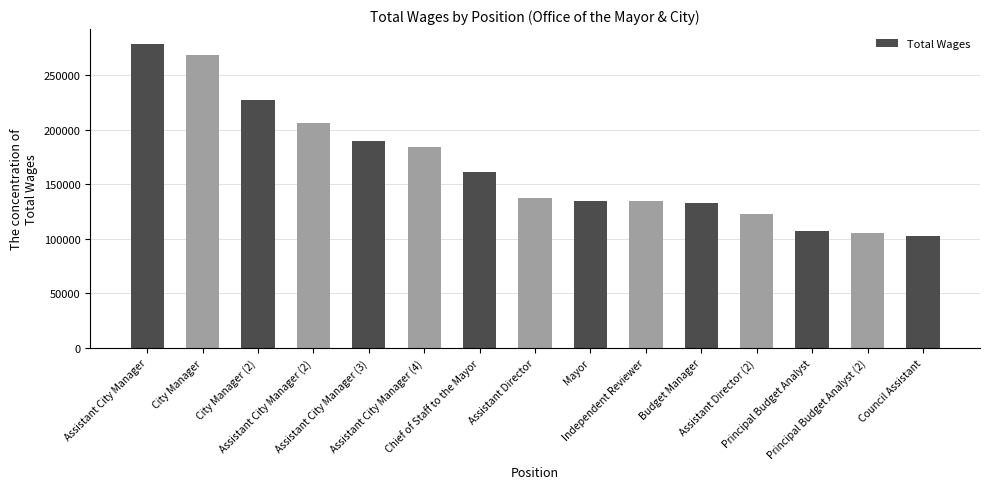

The chart shows a value of 227046 at City Manager (2). True or false?

True